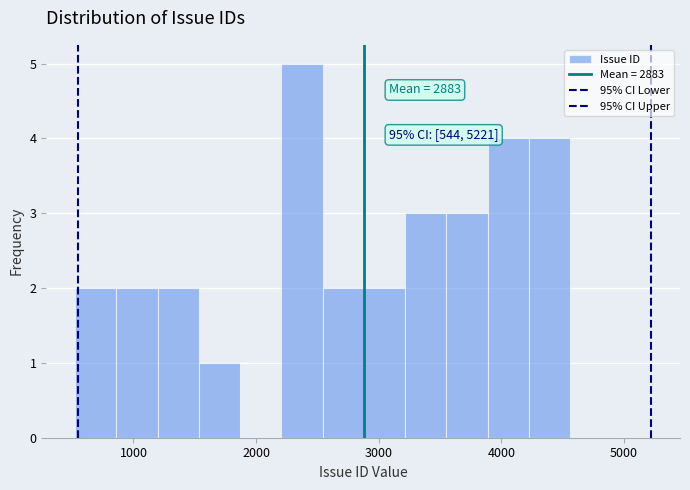

Around what value on the x-axis is the tallest bar? Give the approximate position of its centre, as read against the axis.

2400